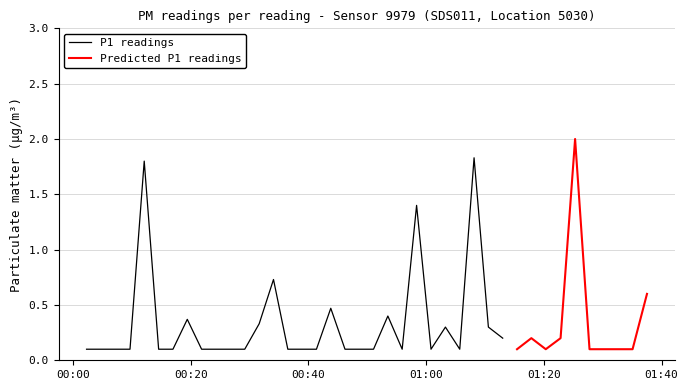

The P1 series shows 0.8 at 39. True or false?

False